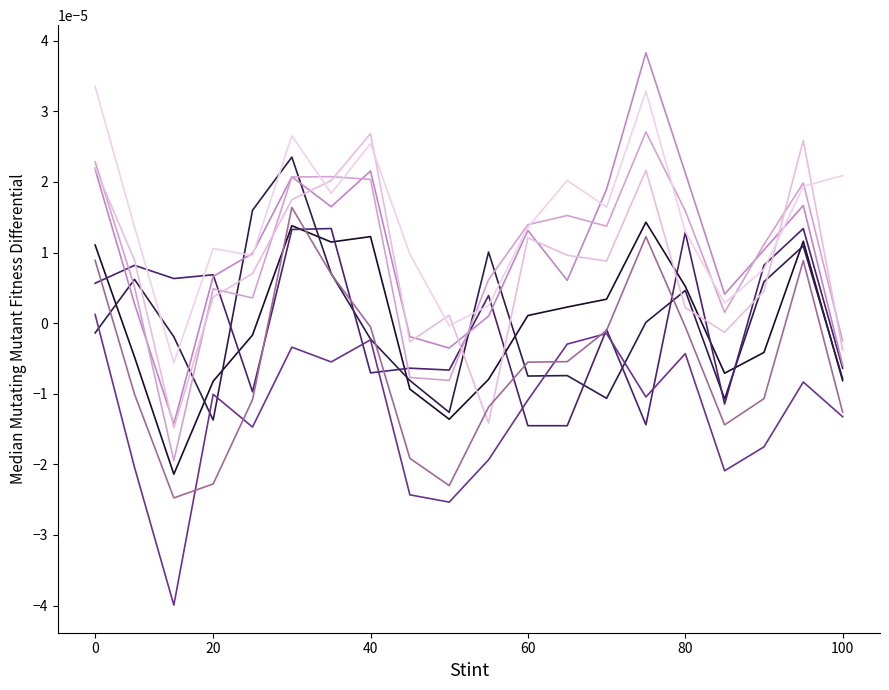

Is this an area chart (filled region under the line)?

No